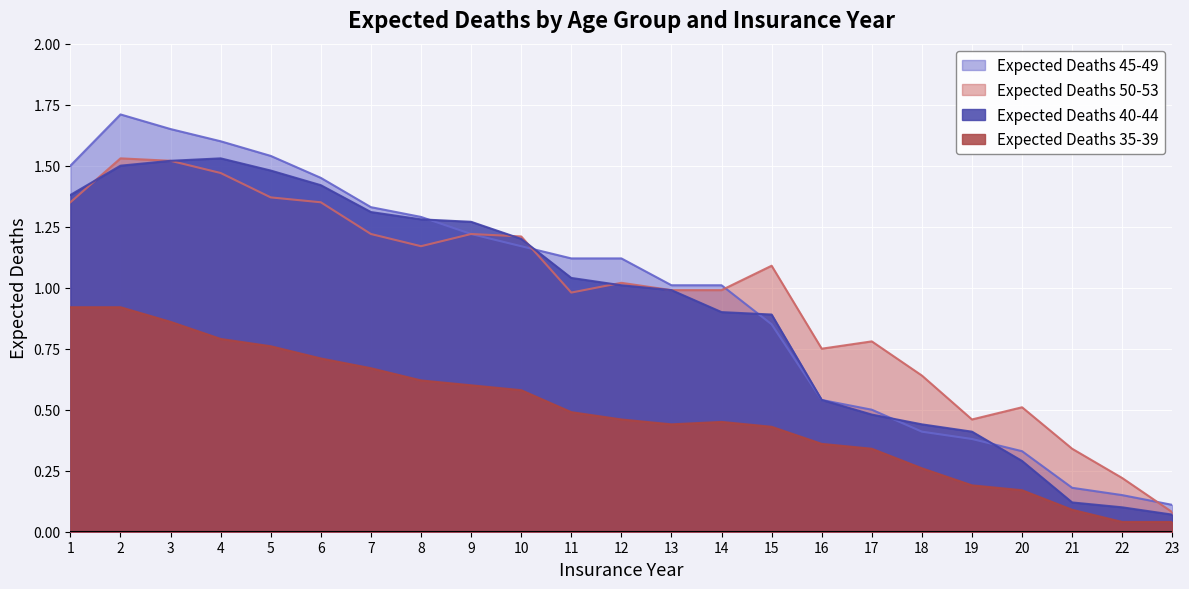

Is it true that Expected Deaths 40-44 equals 1.0 at 13?

True